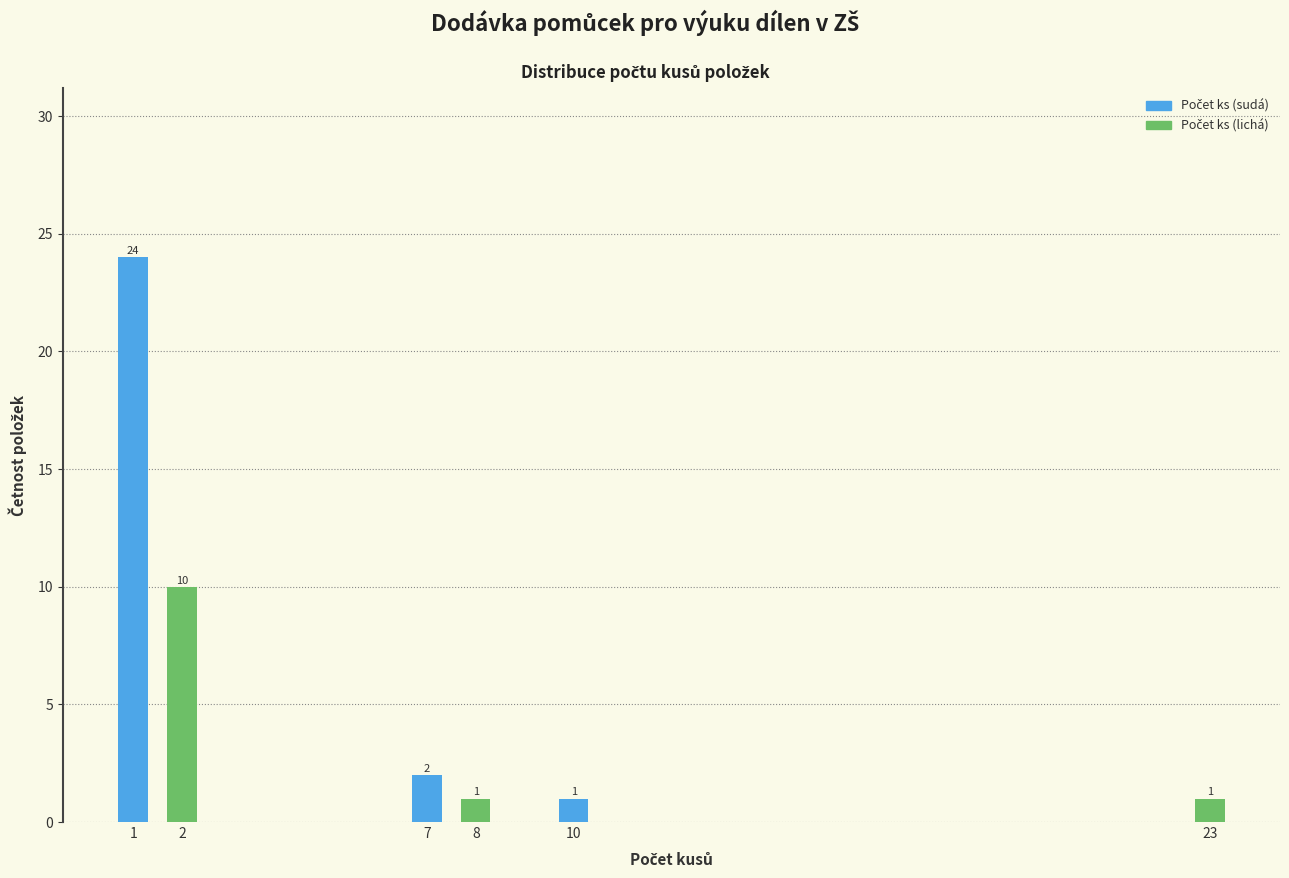

Reading left to right, list all the values displayed in this chart.

24	10	2	1	1	1